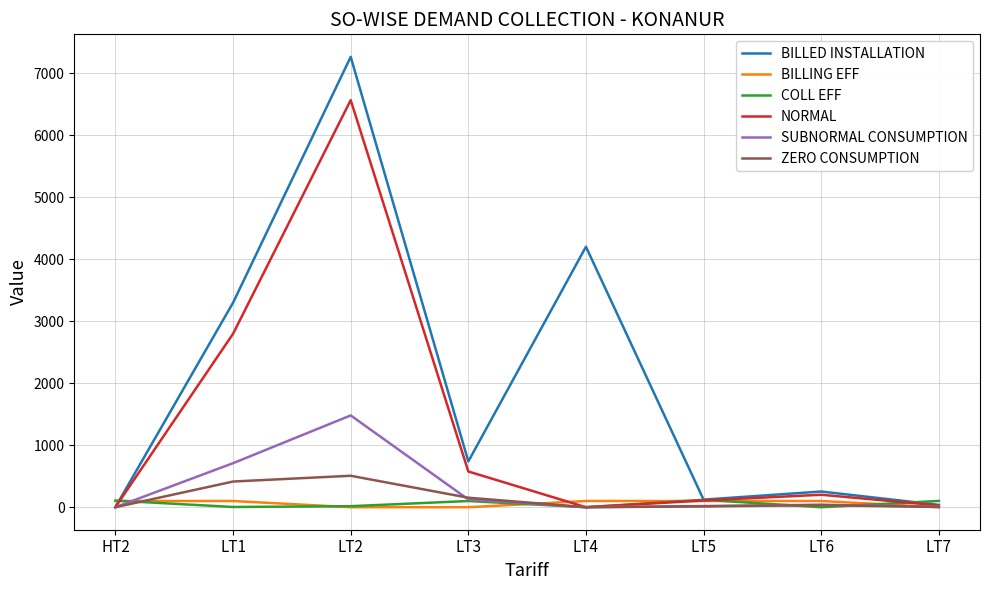

What is the difference between the maximum and second lowest values in the SUBNORMAL CONSUMPTION series?

1480.0